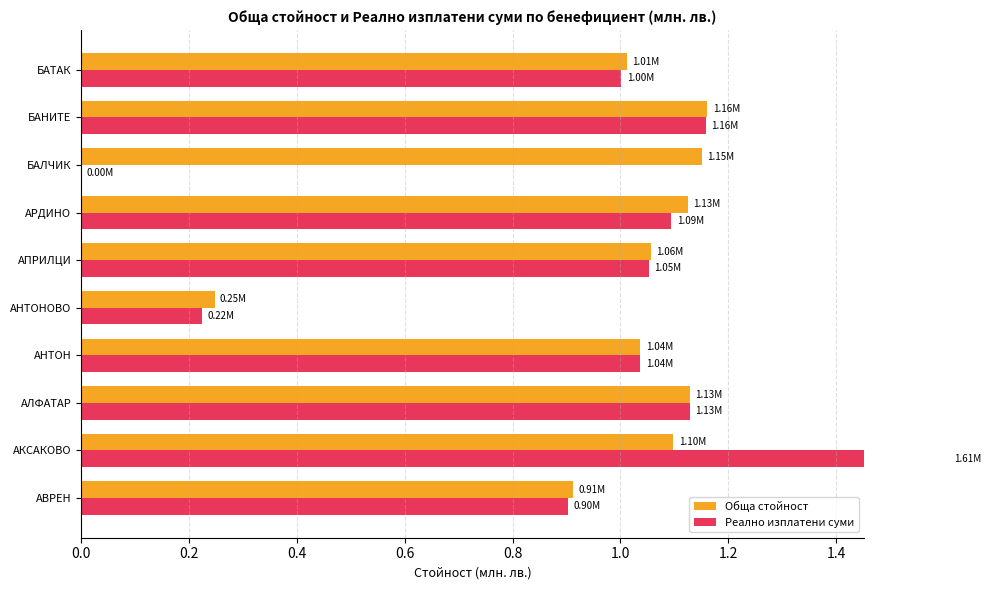

What is the sum of all Реално изплатени суми values?

9.2